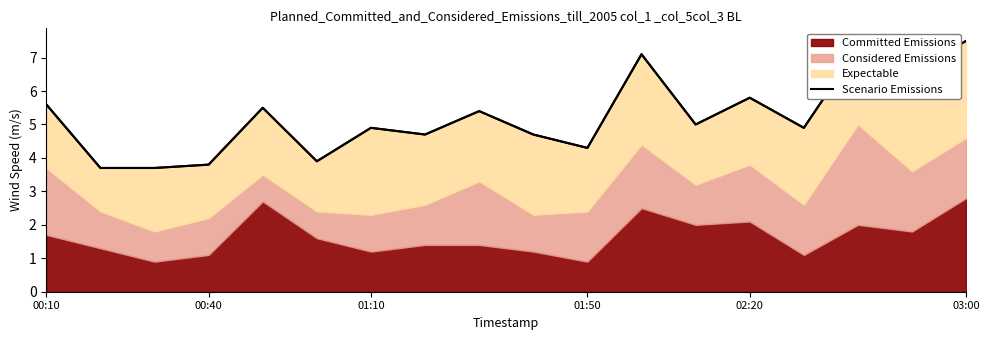

What is the value of the 5th point from the left?

5.5